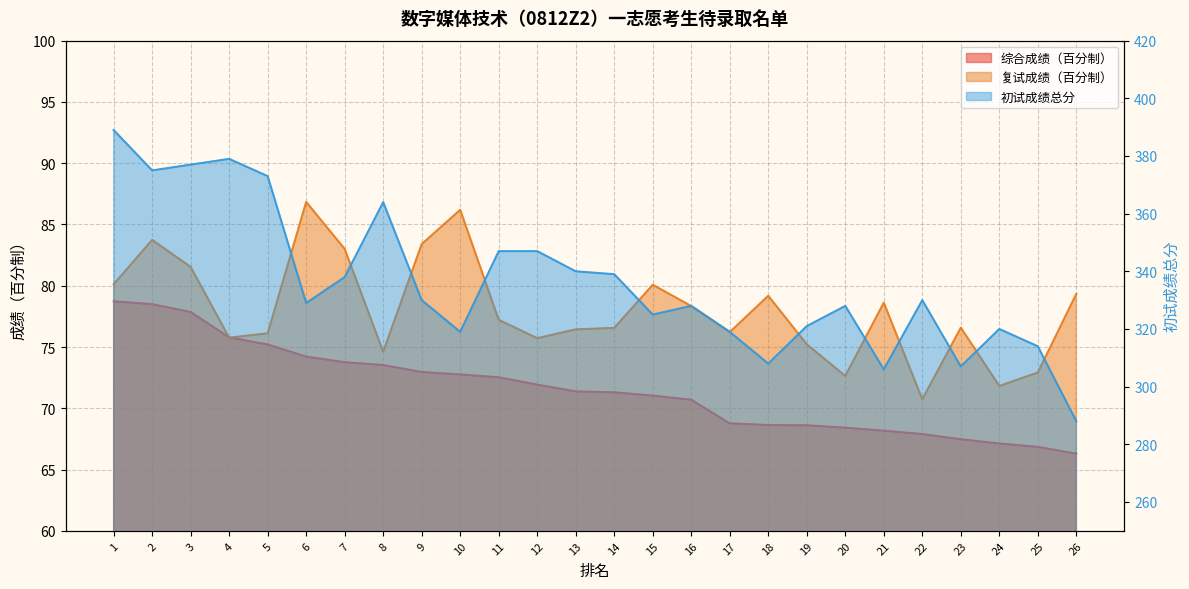

What is the value of the 初试成绩总分 point at the 23rd from the left?

307.0